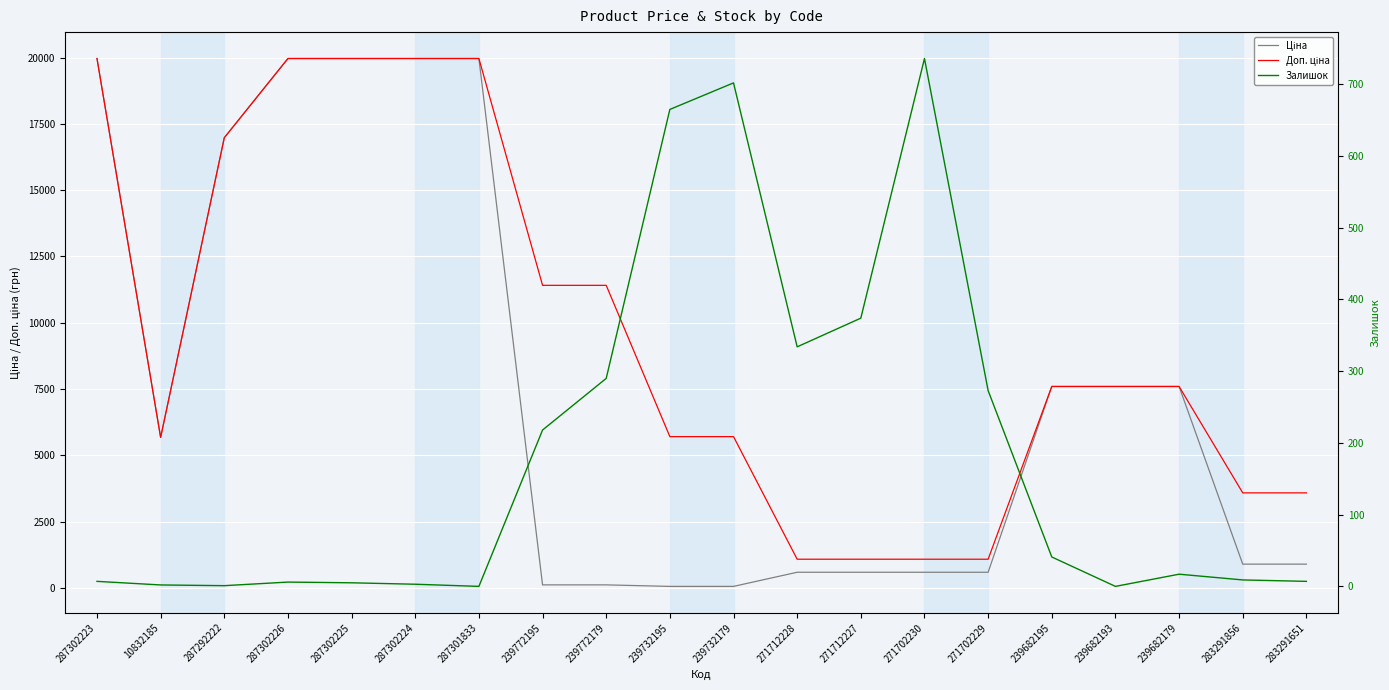

Which category has the highest value in the Ціна series?

287302223